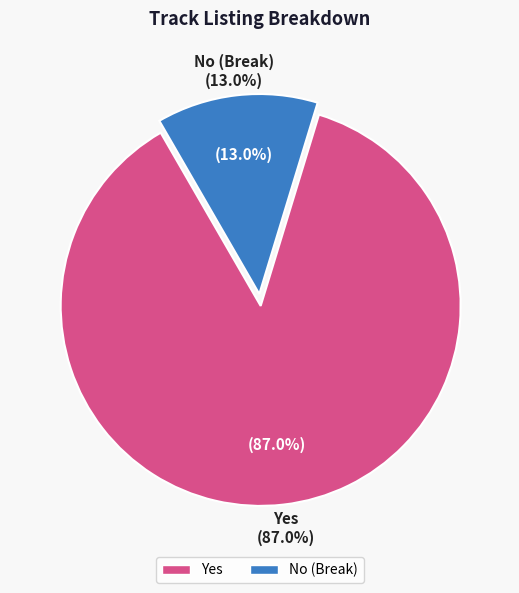

How many slices are in this pie chart?

2